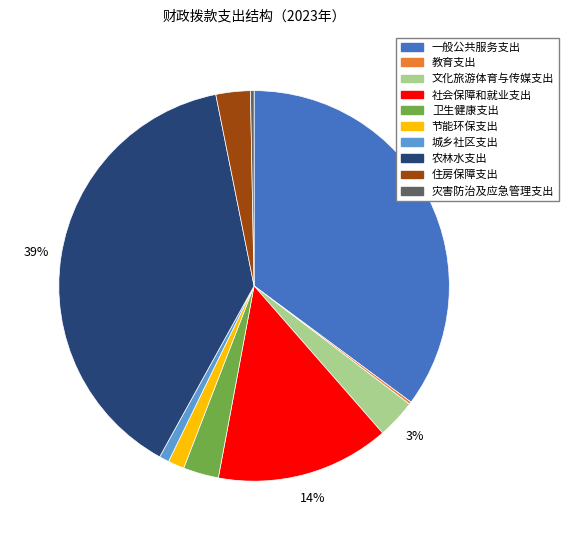

Does any single category account for the majority?

No